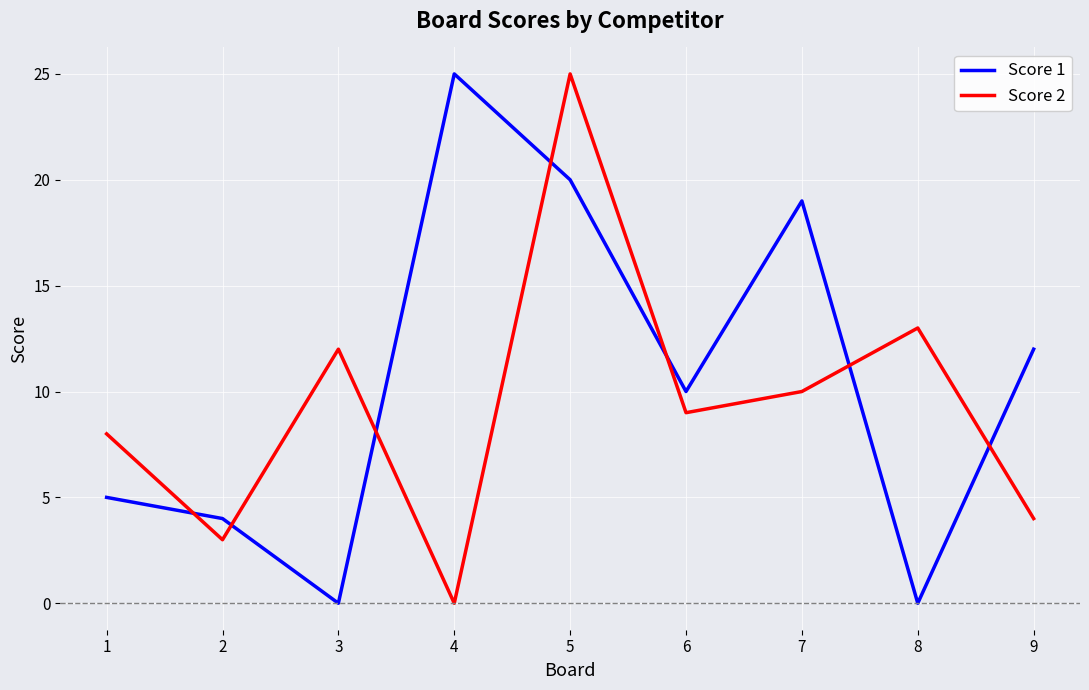

True or false: Score 1 has more than 0 points higher than both neighbors.

True